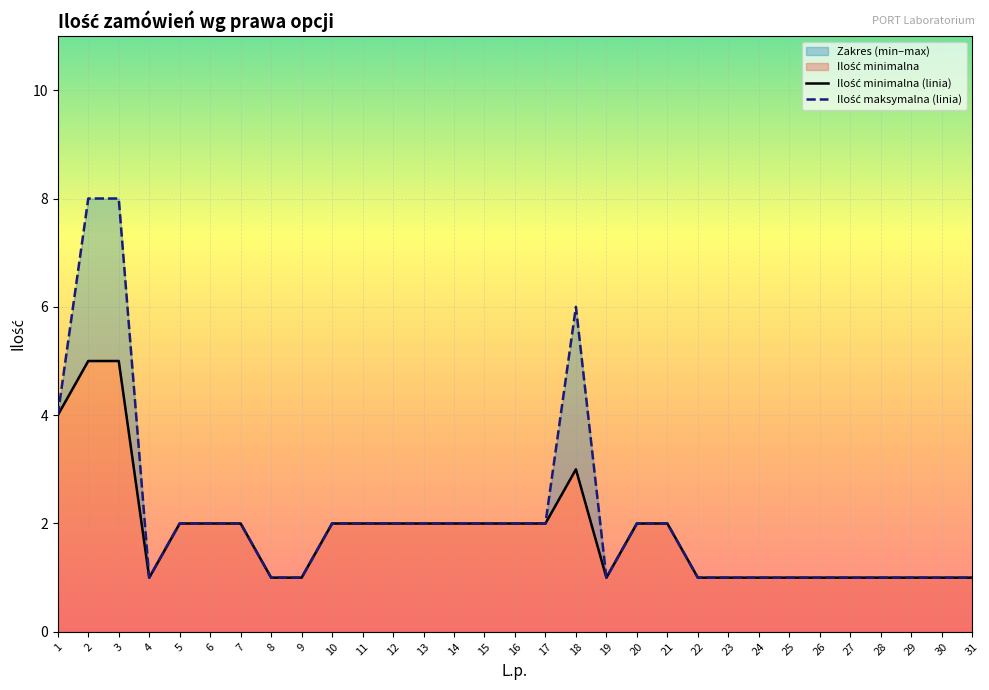

List the series in order of their peak value, lowest first.

Ilość minimalna (linia), Ilość maksymalna (linia)